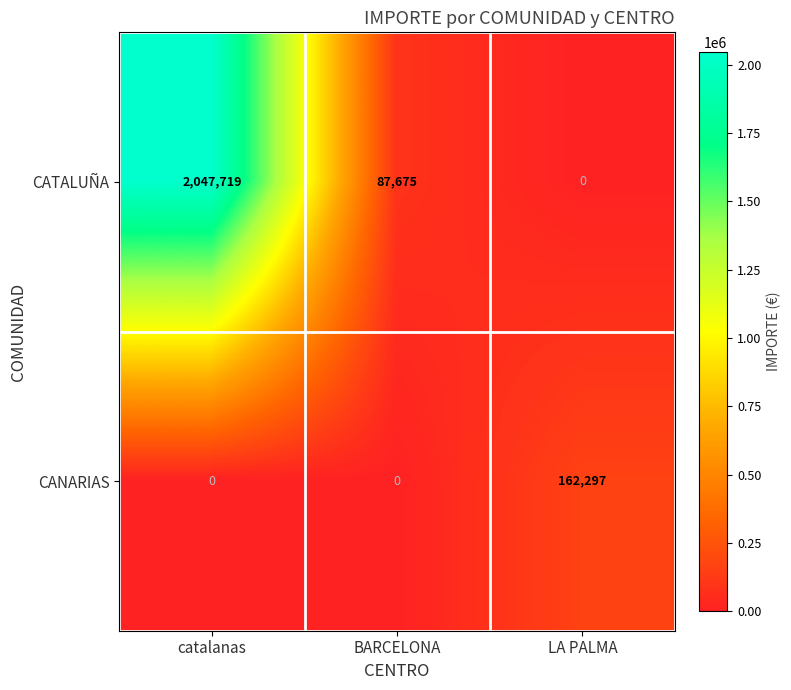

At which category is the sum across all series the highest?

catalanas